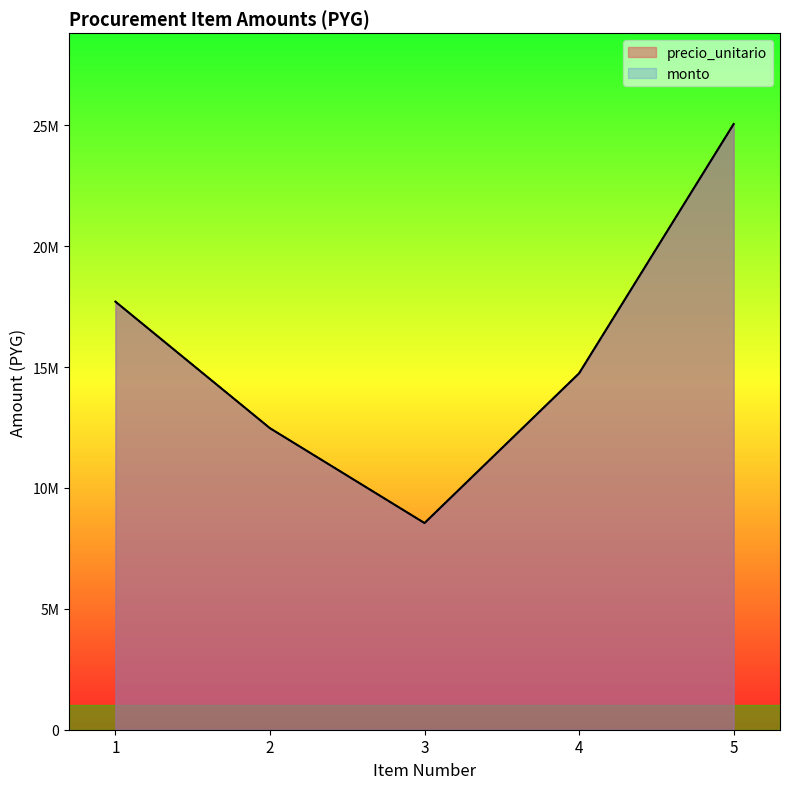

List the series in order of their peak value, lowest first.

precio_unitario, monto